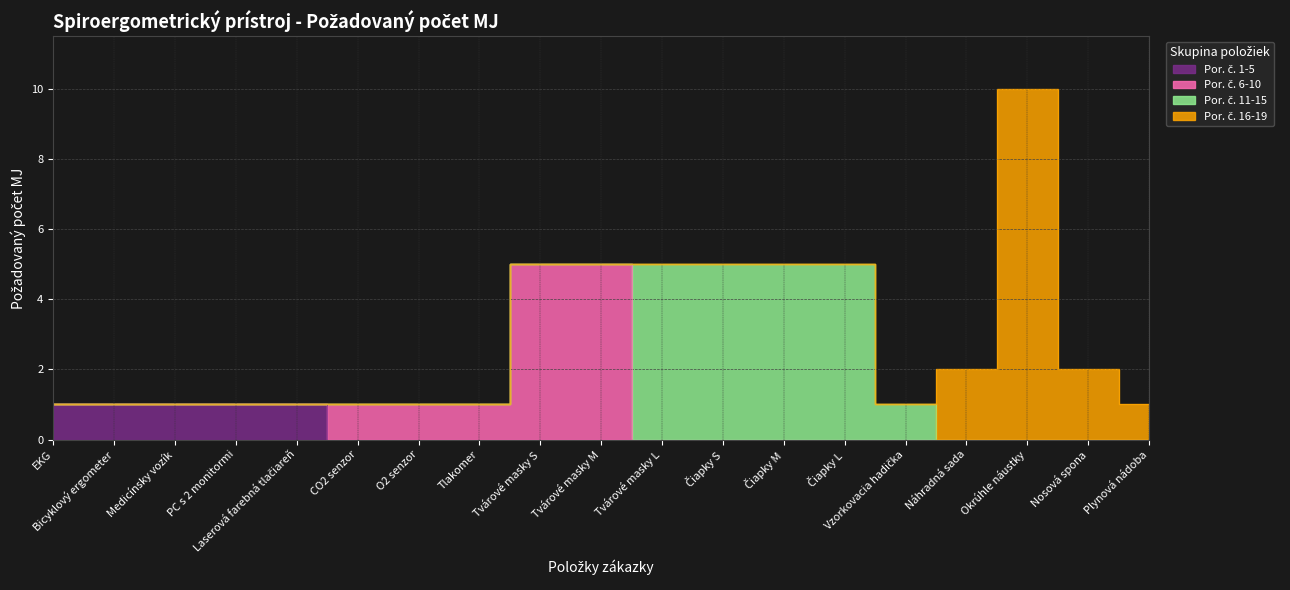

What is the spread (max minus min) of values at Náhradná sada?

2